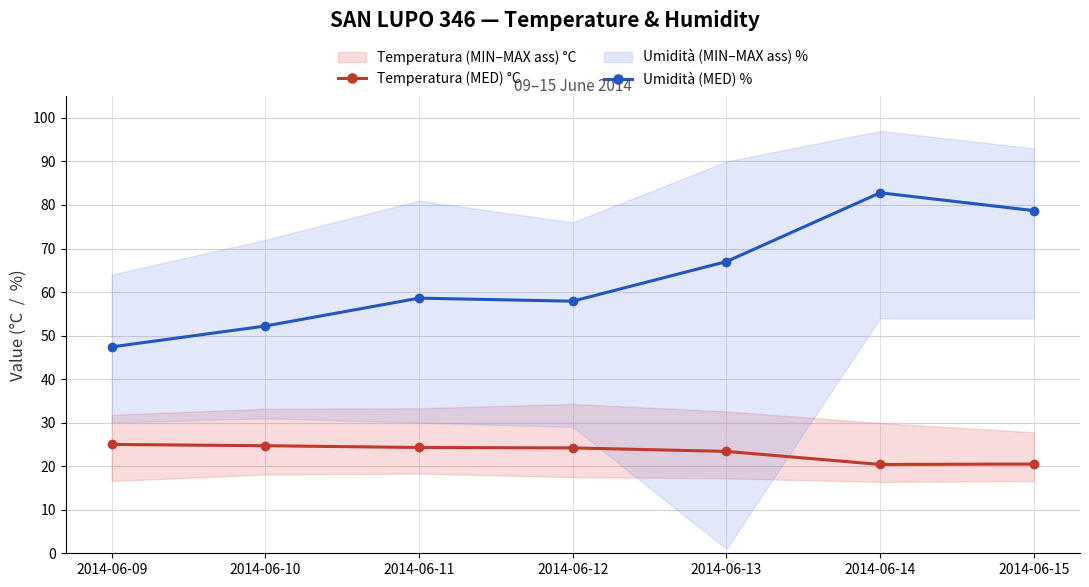

What is the value of the Temperatura (MED) °C point at the 3rd from the left?

24.3